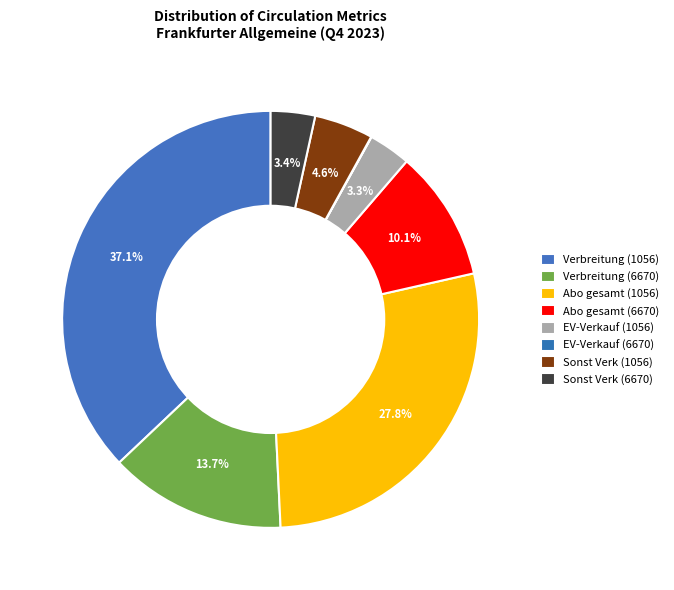

Combined, what portion of the pie is Abo gesamt (1056) and Abo gesamt (6670)?

37.9%